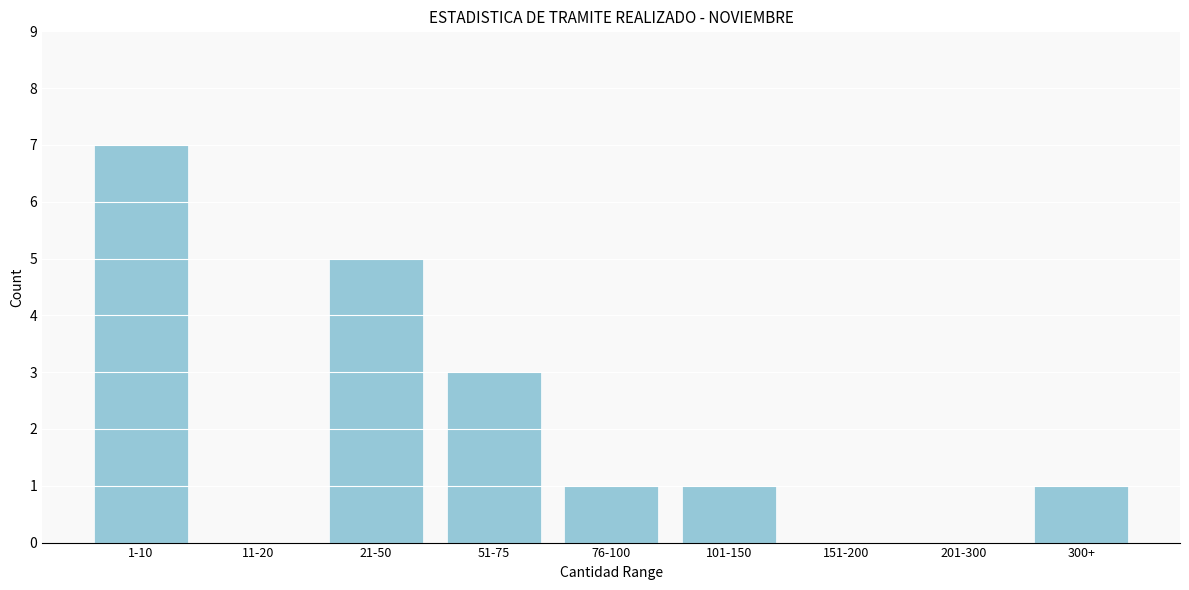

Reading left to right, extract all data points from this chart.

1-10=7	11-20=0	21-50=5	51-75=3	76-100=1	101-150=1	151-200=0	201-300=0	300+=1